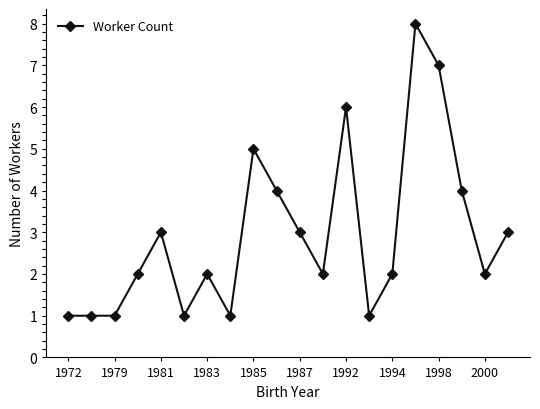

What is the value of the 12th point from the left?

2